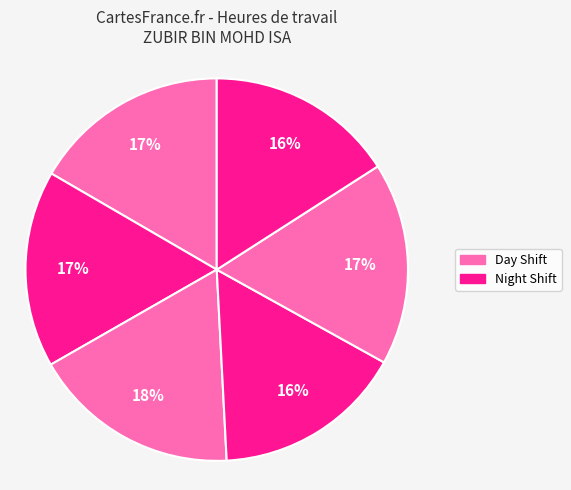

Does any single category account for the majority?

No